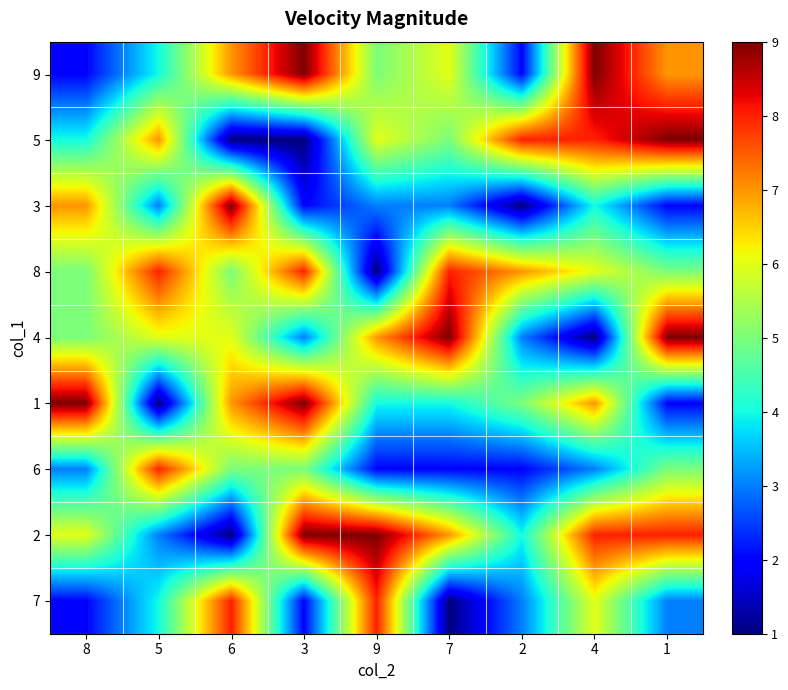

How many categories are shown in the chart?

9